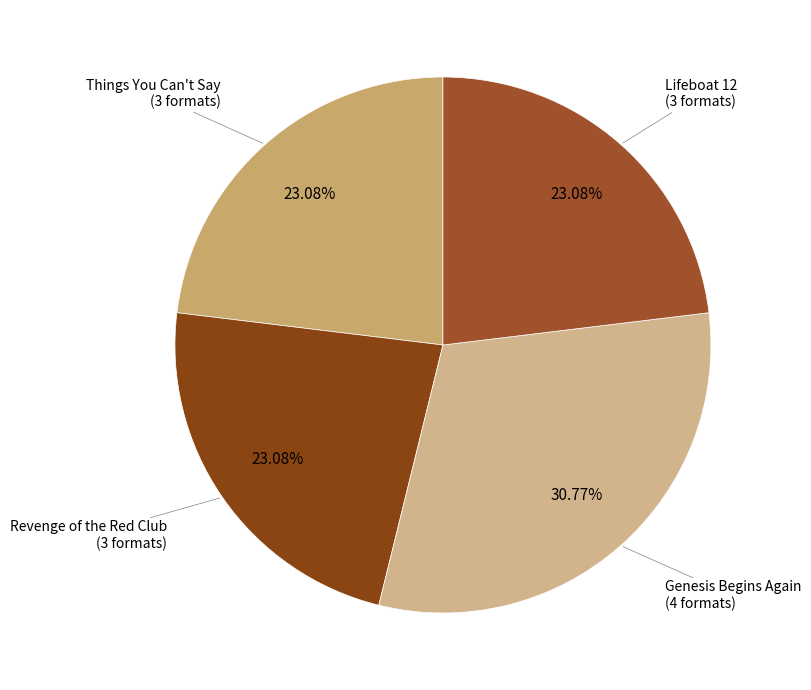

How many segments does this pie chart have?

4